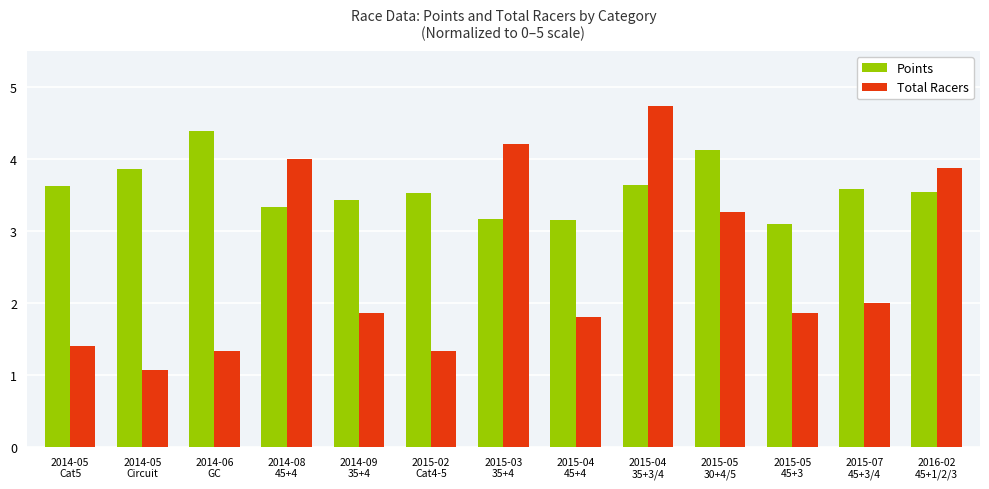

Rank the series at 2015-04
35+3/4 from lowest to highest value.

Points, Total Racers